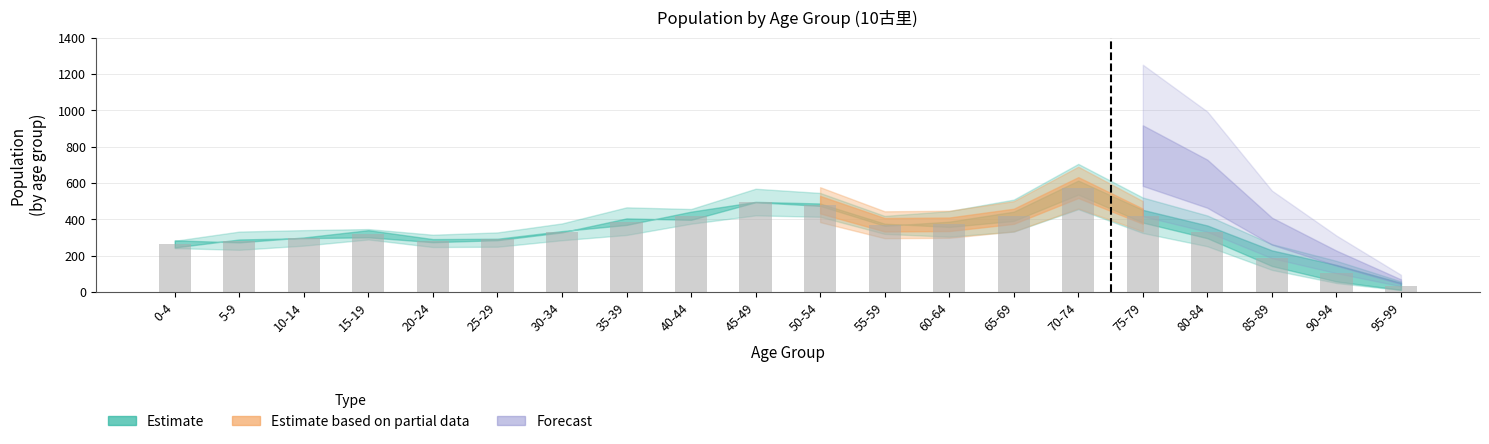

Read the value at 55-59.

370.0